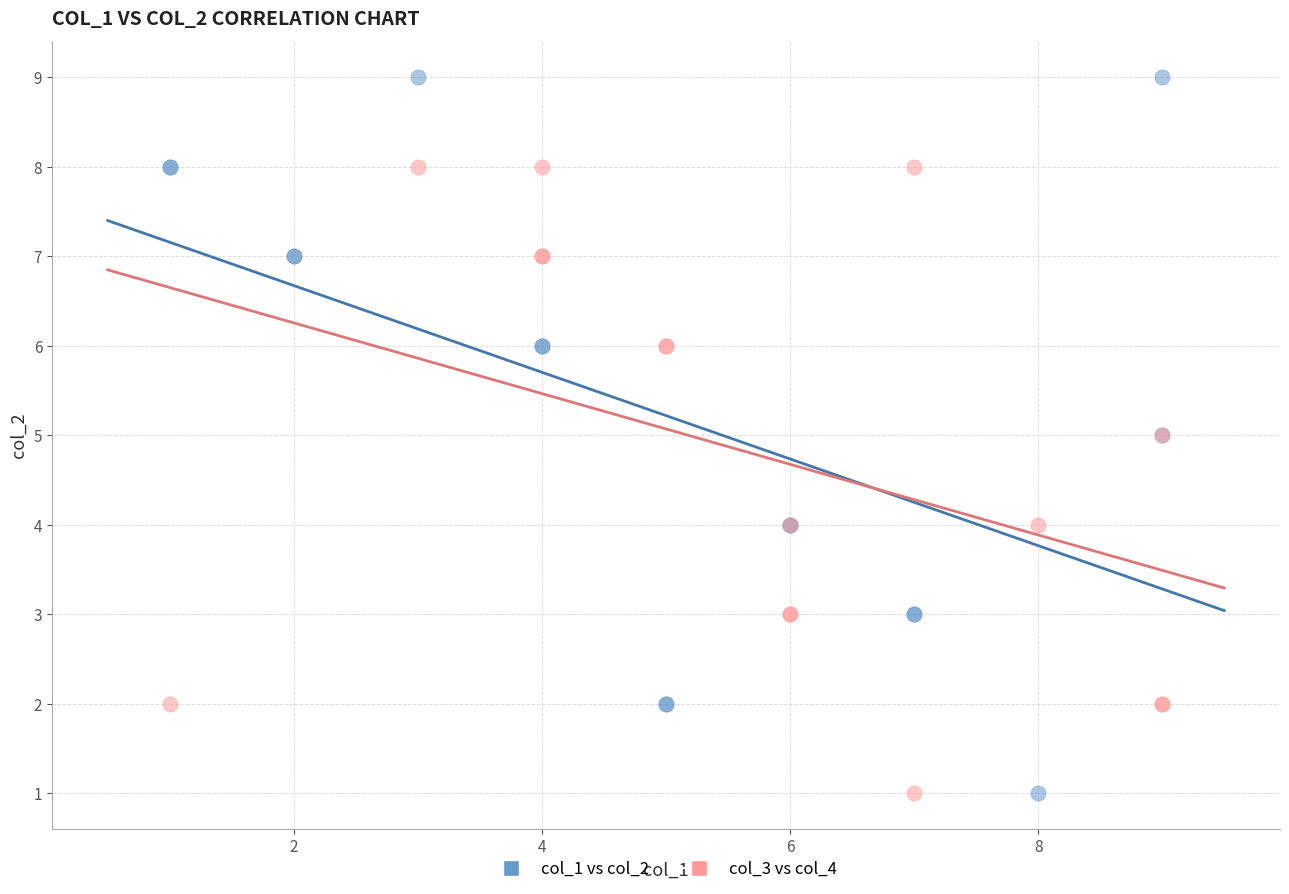

Which series contains the highest Y value?

col_1 vs col_2